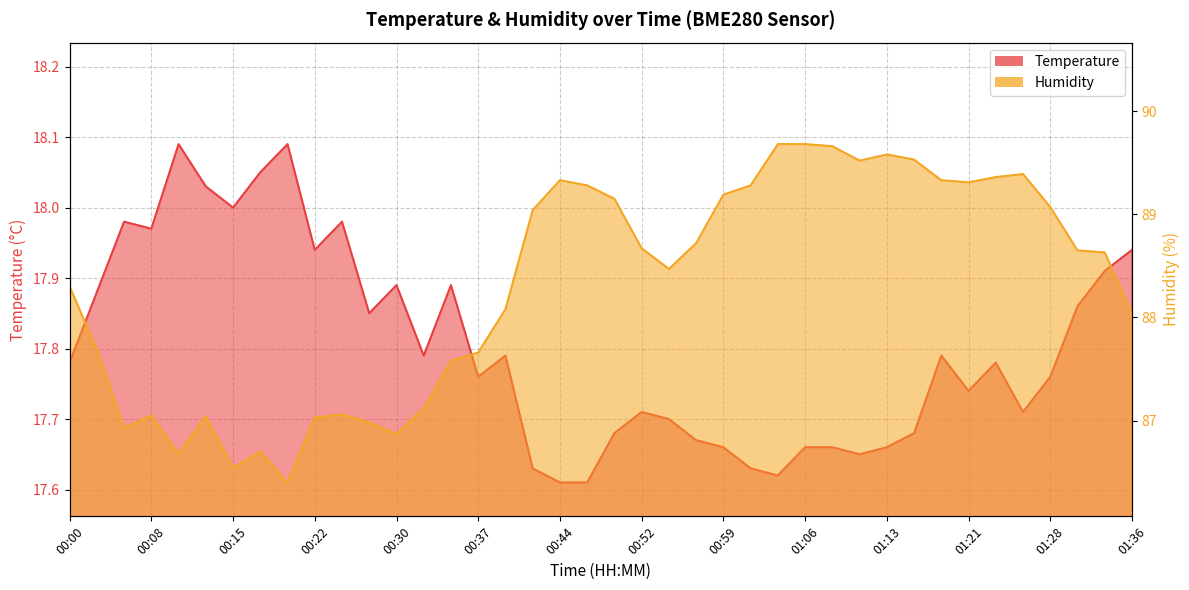

Which category has the lowest value in the Humidity series?

00:20